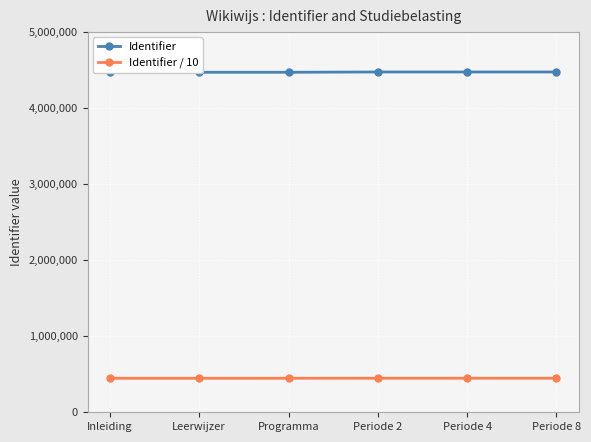

How many data points in Identifier are above 4473172?

2